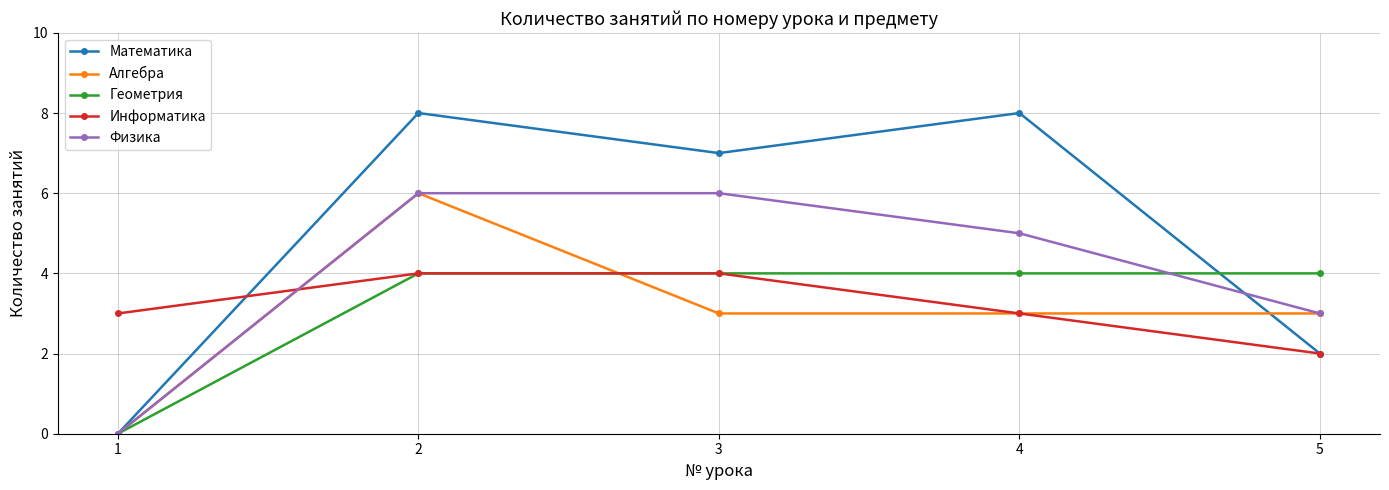

True or false: Алгебра and Геометрия cross at least once.

True